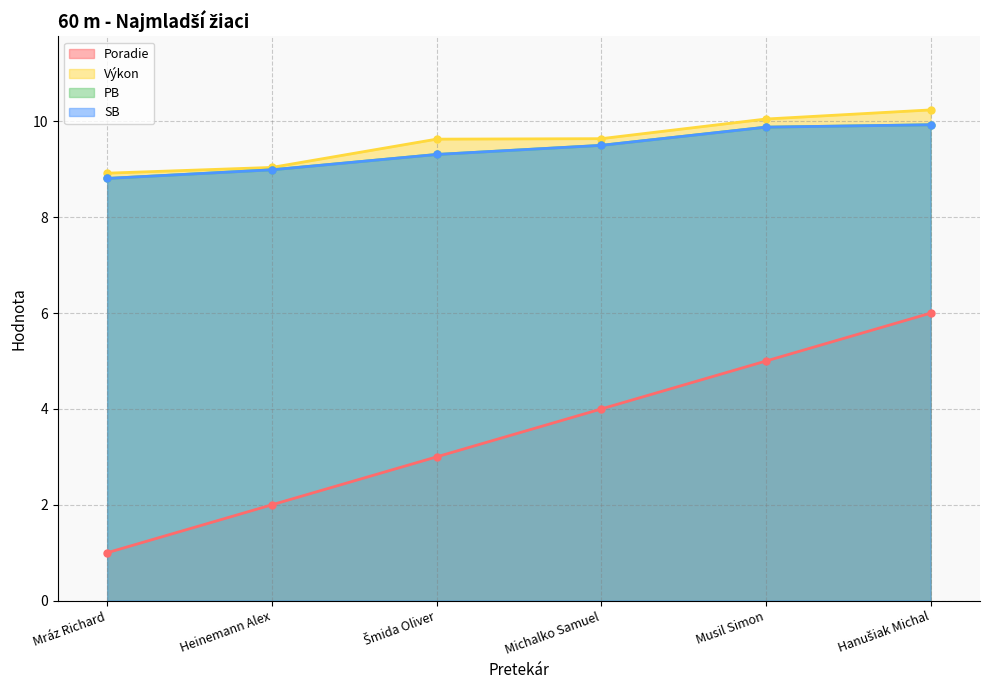

What is the difference between the maximum and minimum values in the Výkon series?

1.3